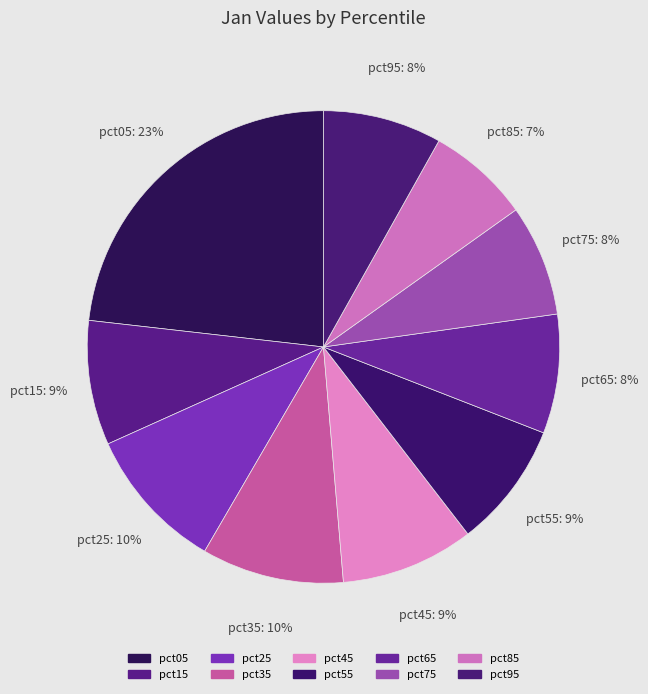

To the nearest percent, what is the difference between the pct35 and pct15 slice percentages?

1%